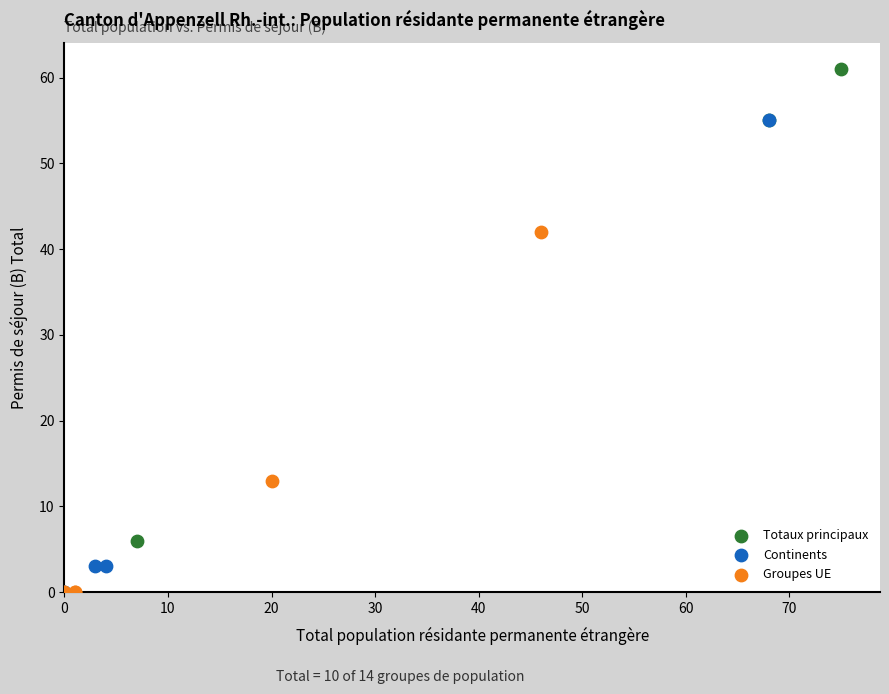

Which series reaches the maximum Y coordinate?

Totaux principaux